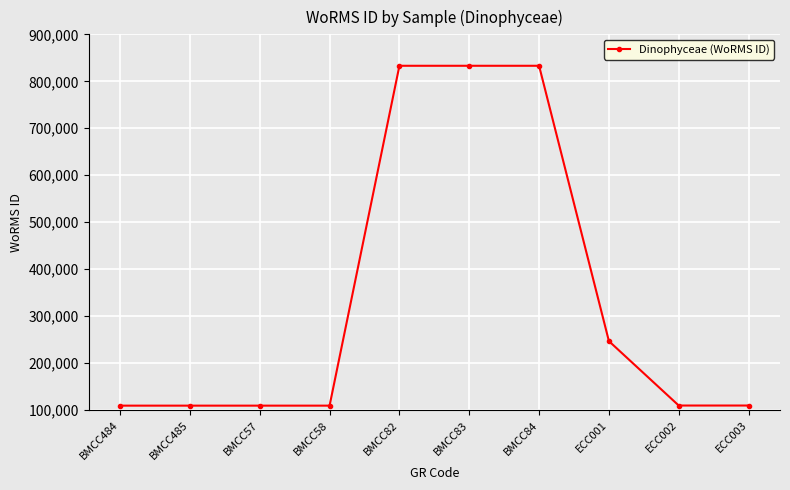

What position from the left is ECC003?

10